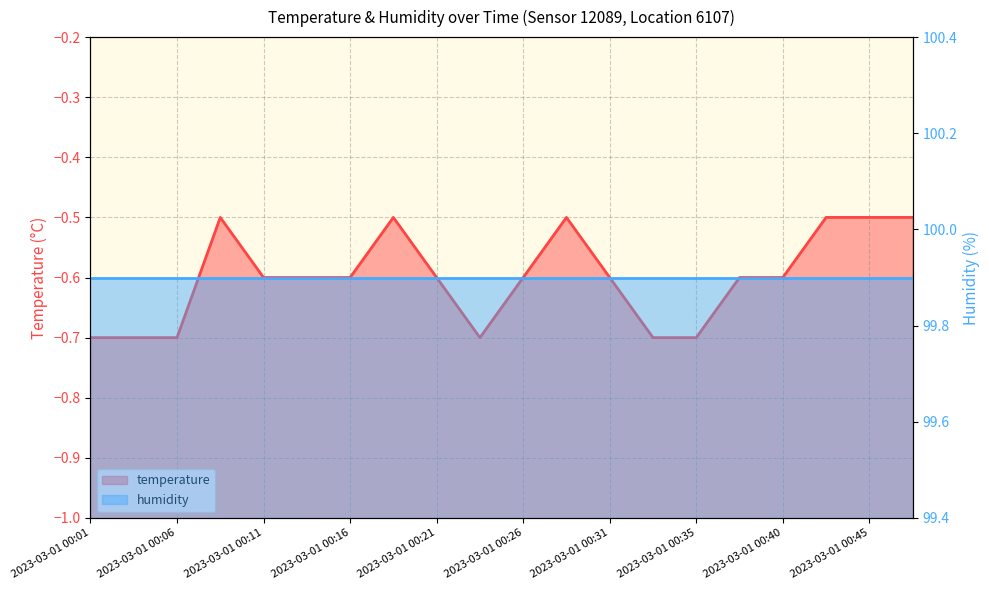

List the labels in order of value, smallest first.

2023-03-01 00:01, 2023-03-01 00:03, 2023-03-01 00:06, 2023-03-01 00:23, 2023-03-01 00:33, 2023-03-01 00:35, 2023-03-01 00:11, 2023-03-01 00:13, 2023-03-01 00:16, 2023-03-01 00:21, 2023-03-01 00:26, 2023-03-01 00:31, 2023-03-01 00:38, 2023-03-01 00:40, 2023-03-01 00:08, 2023-03-01 00:18, 2023-03-01 00:28, 2023-03-01 00:43, 2023-03-01 00:45, 2023-03-01 00:48